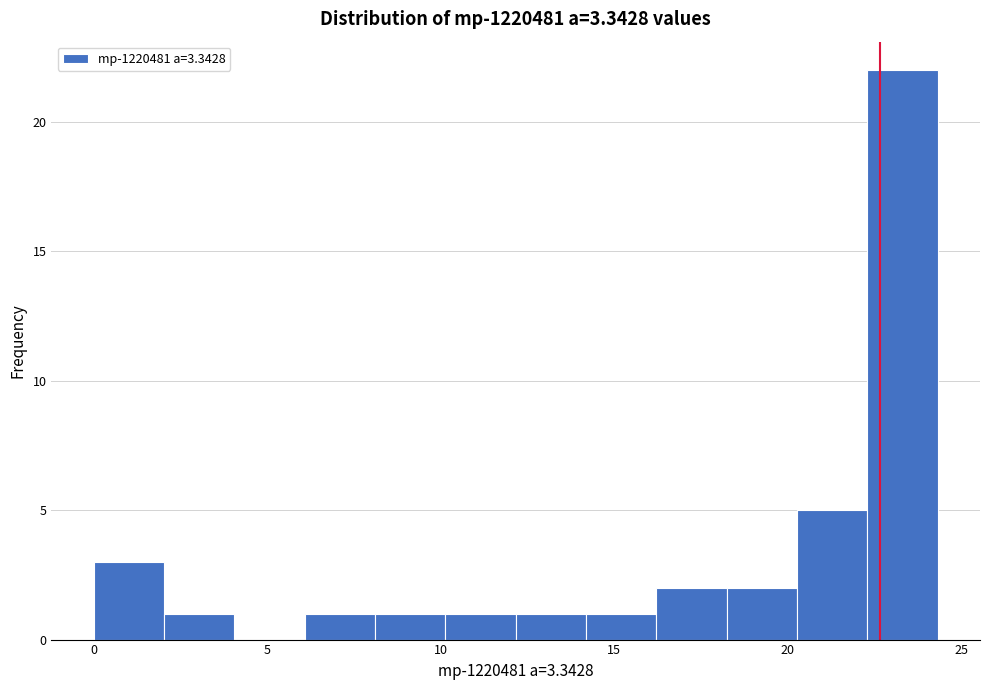

What is the height of the bar covering 22.5 to 24.5 on the x-axis? Neither the bar edges nor the heights are printed on the chart, so give them approximately, as read against the axes.

22